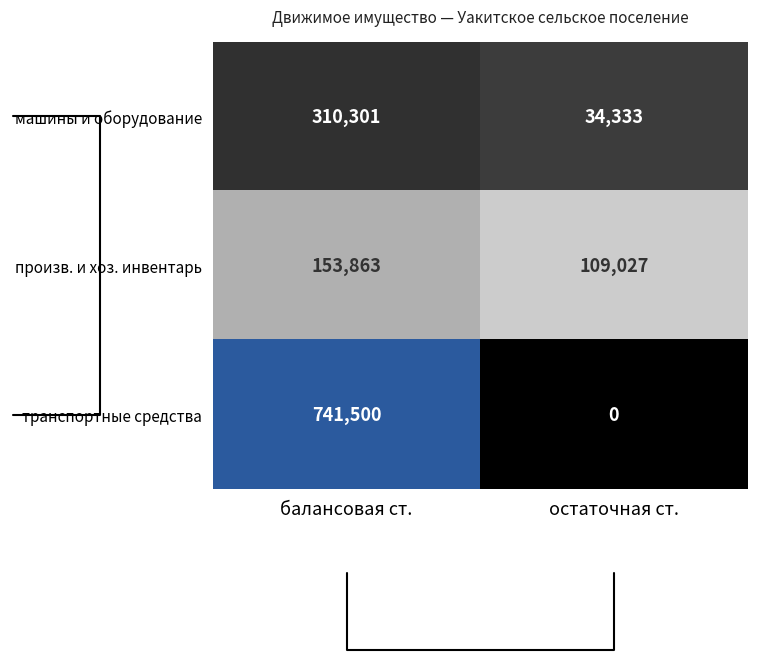

Which series has the widest spread of values?

транспортные средства